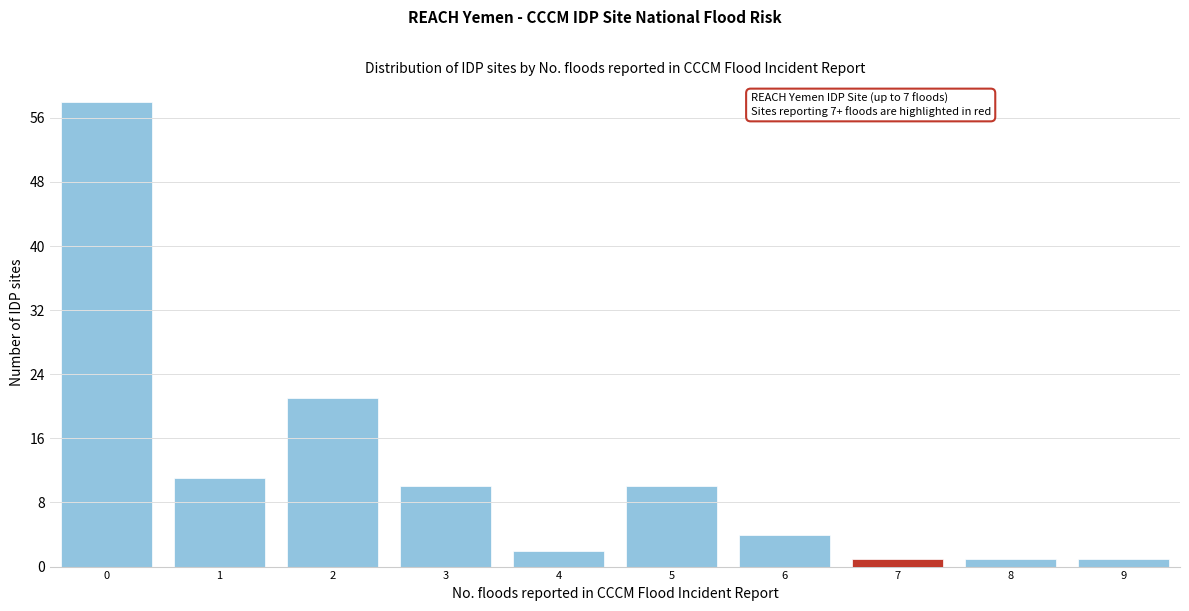

Reading left to right, transcribe all the data shown in this chart.

0=58	1=11	2=21	3=10	4=2	5=10	6=4	7=1	8=1	9=1